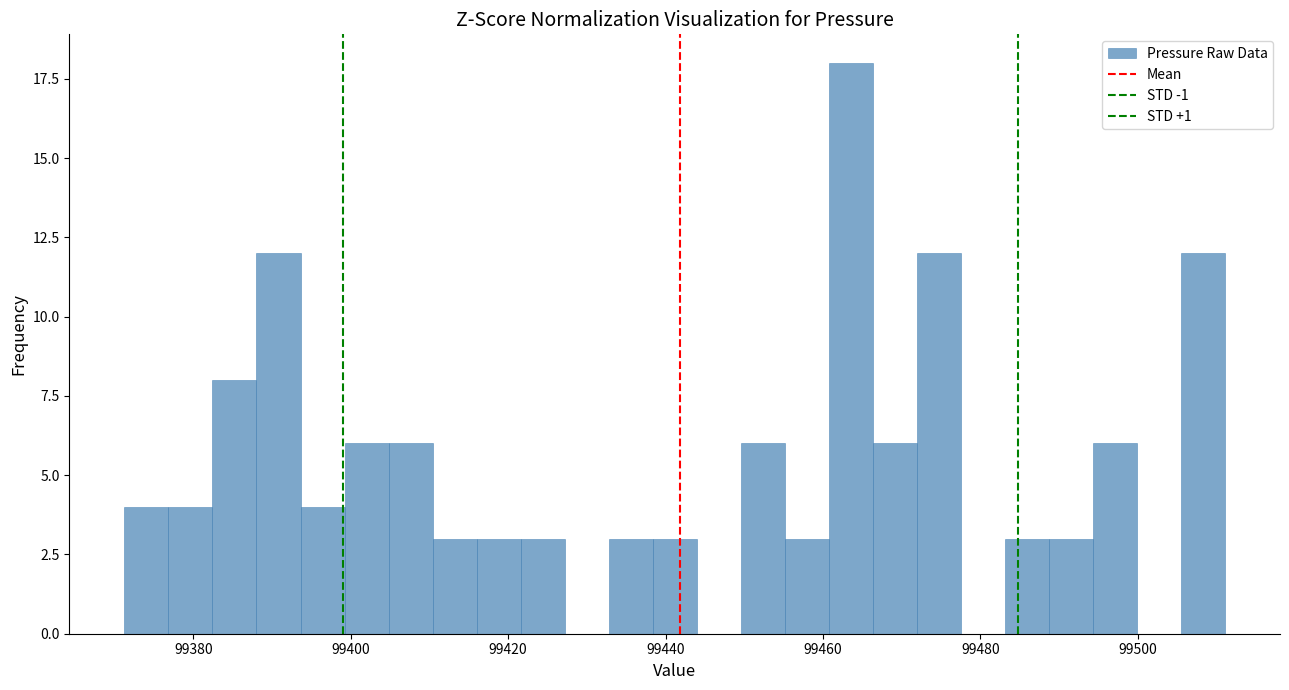

Around what value on the x-axis is the tallest bar? Give the approximate position of its centre, as read against the axis.

99464